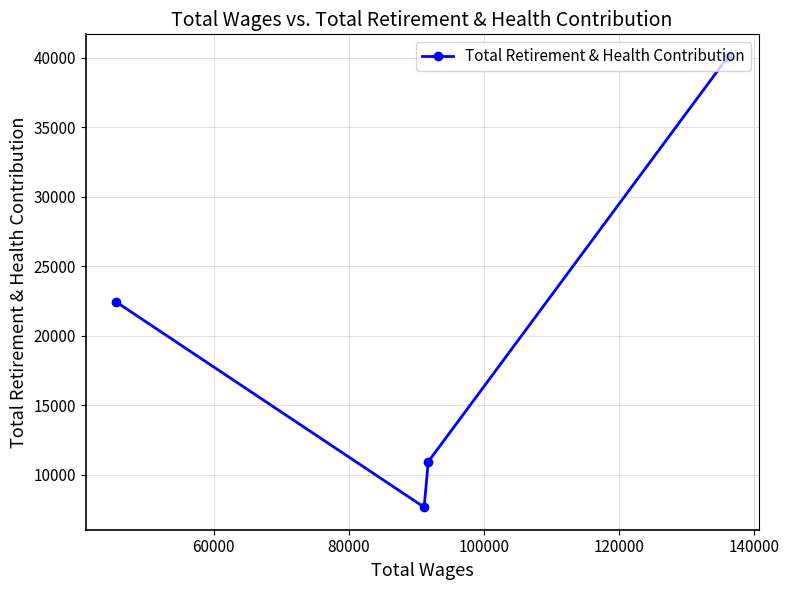

What is the difference between the maximum and second lowest values?

29120